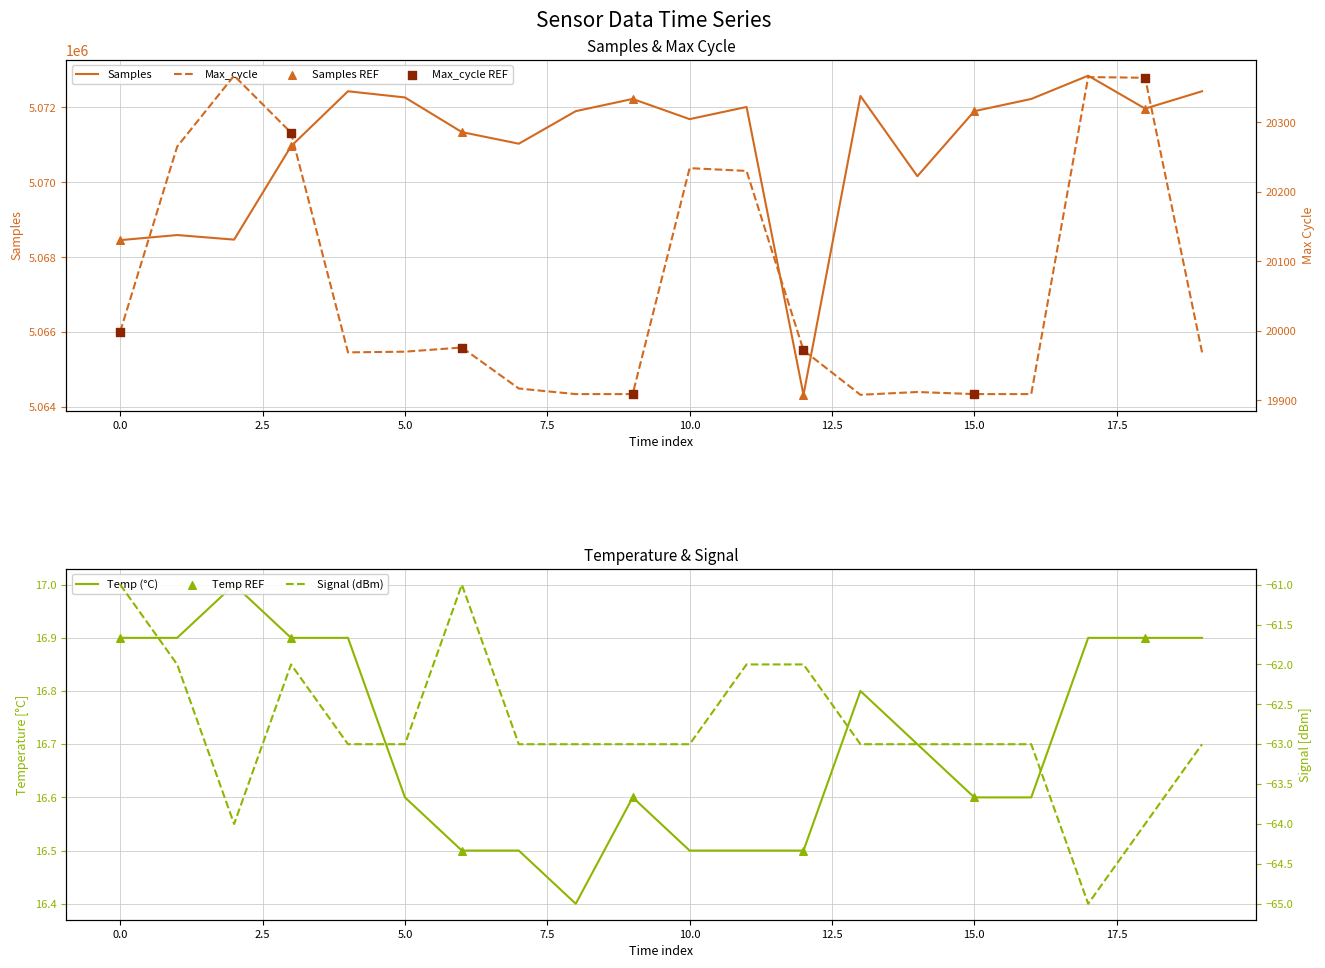

Which series has the widest spread of Y values?

Samples